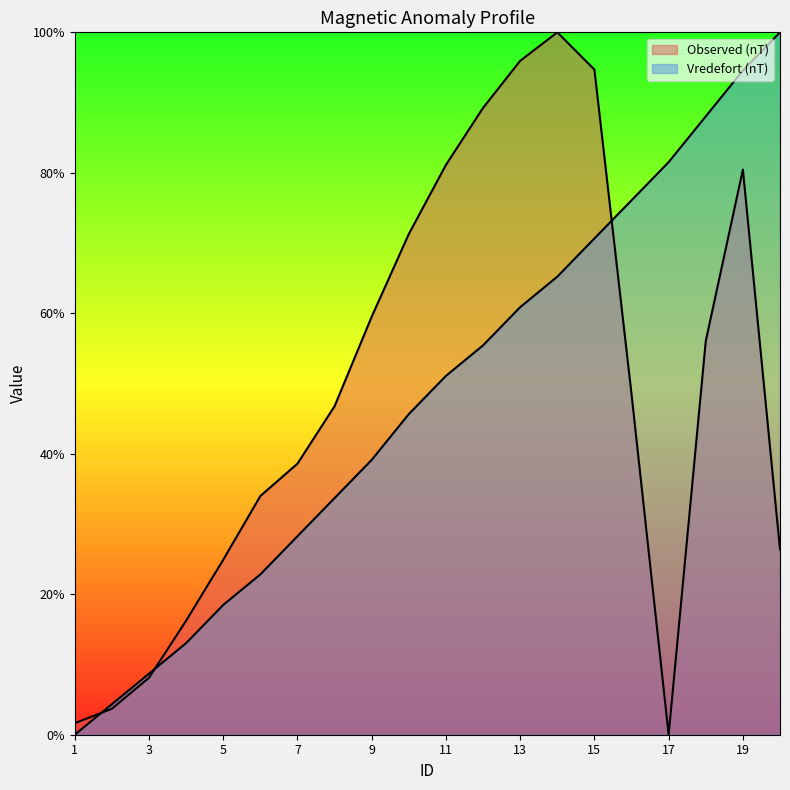

Between 4 and 18, which series saw the biggest shift?

Vredefort (nT)